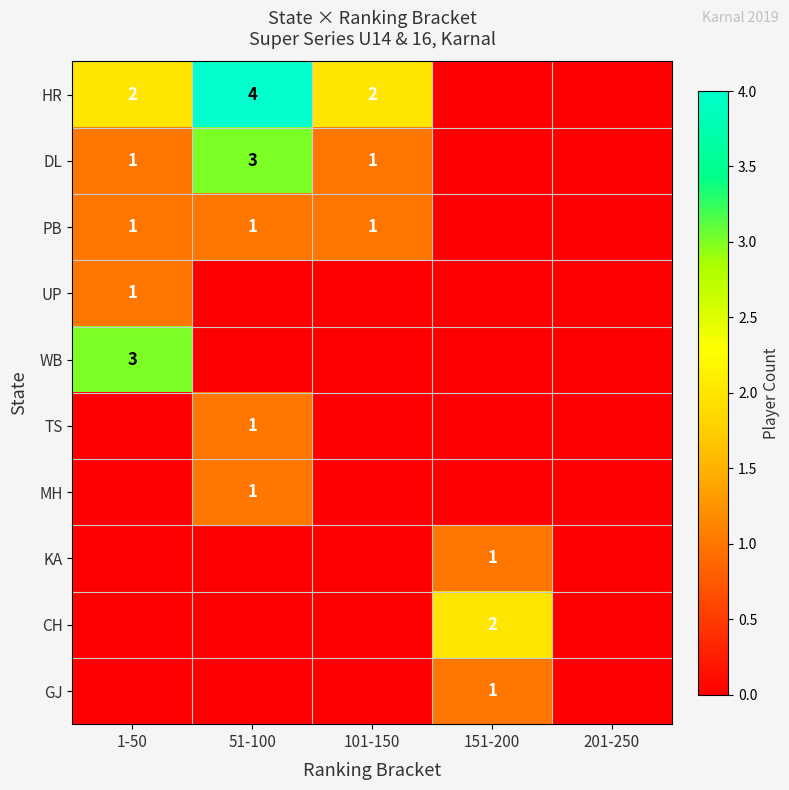

How many distinct data groups are displayed?

10